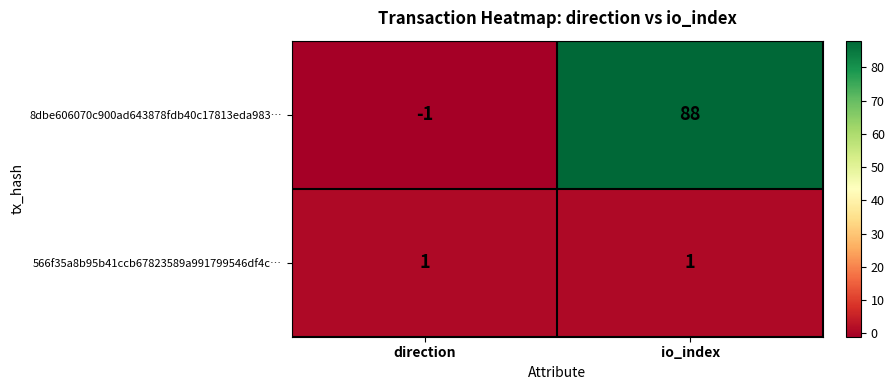

How many positive values does the 8dbe606070c900ad643878fdb40c17813eda983… series have?

1